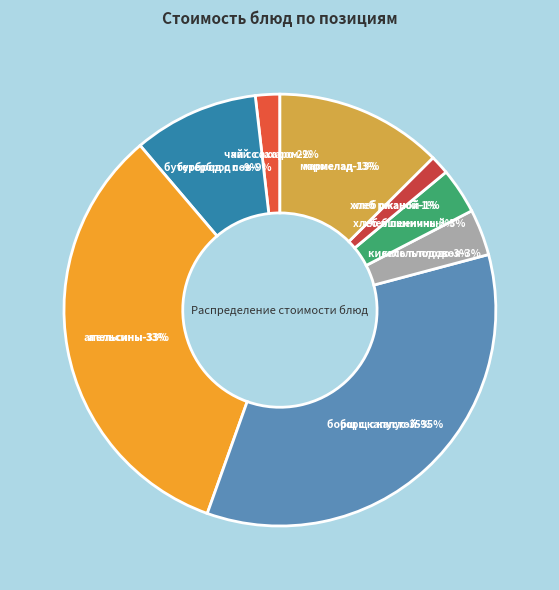

What portion of the pie excludes апельсины?

66.7%